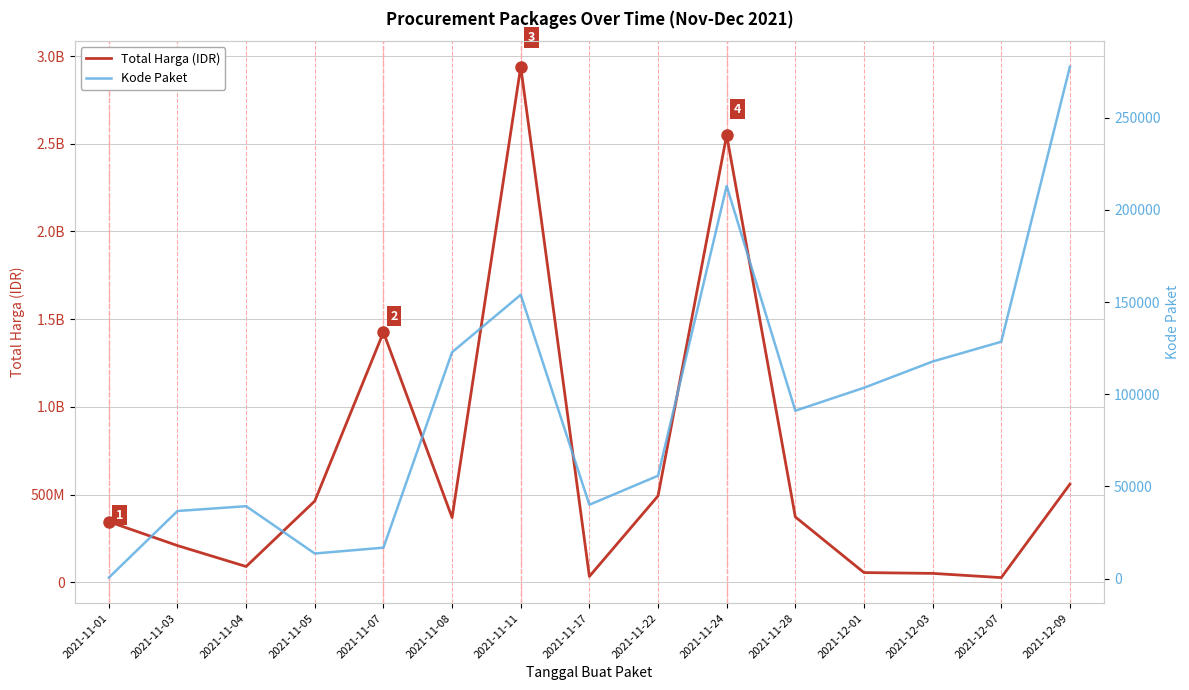

How many lines are shown in the chart?

2